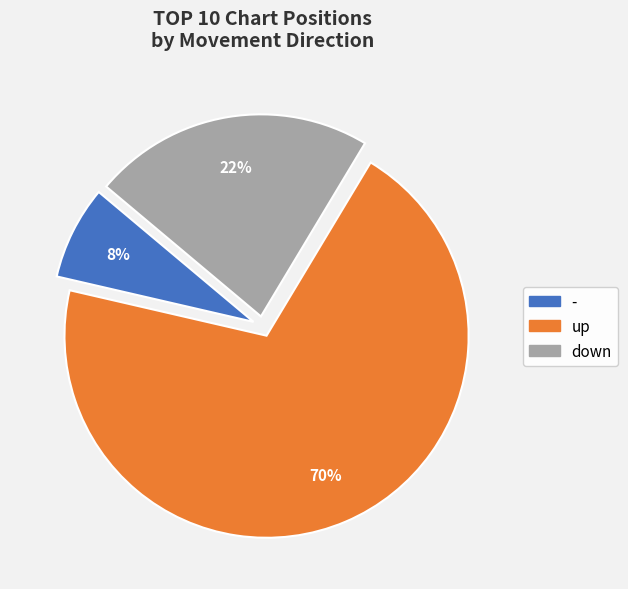

How many slices are in this pie chart?

3